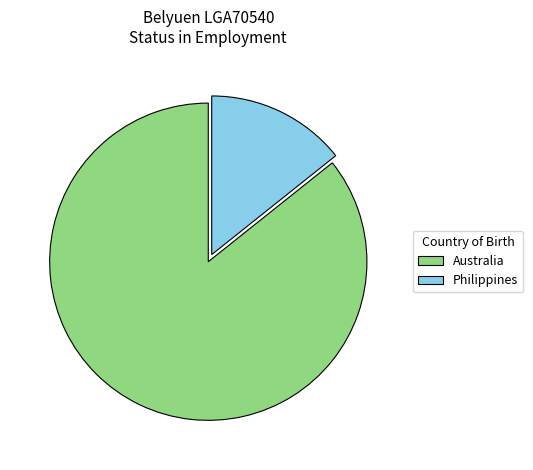

Is it true that Australia is 71% of the pie?

False